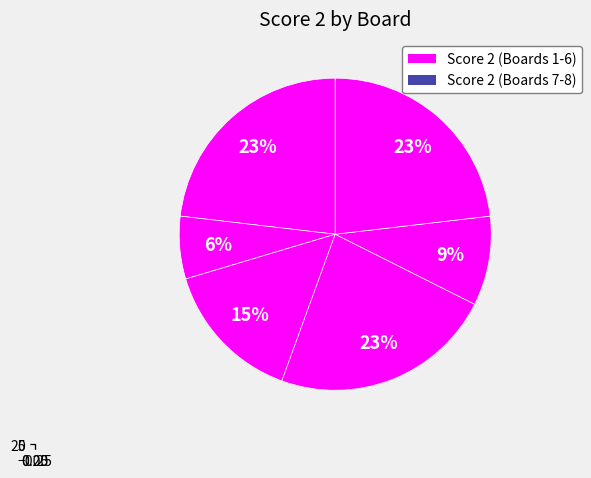

To the nearest percent, what is the combined percentage of Board 6 and Board 5?

32%